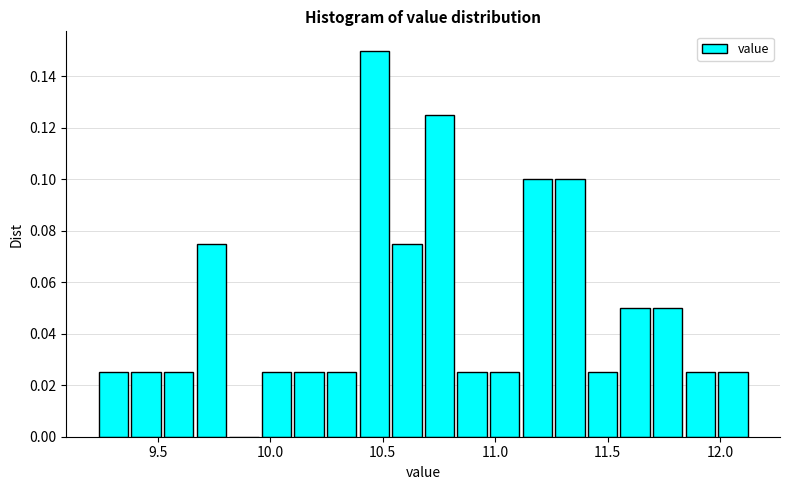

Around what value on the x-axis is the tallest bar? Give the approximate position of its centre, as read against the axis.

10.45